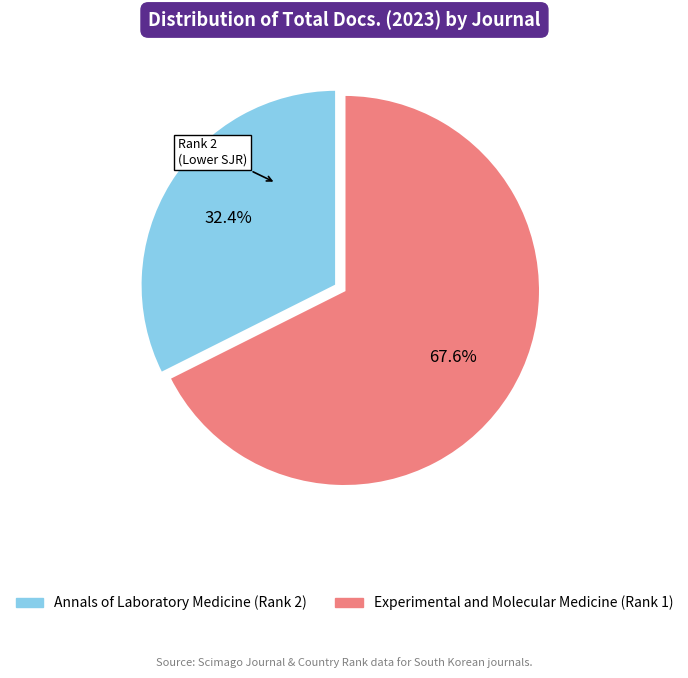

Which category has the smallest portion of the pie?

Annals of Laboratory Medicine (Rank 2)